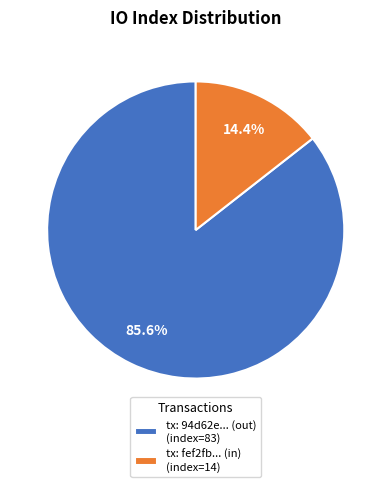

Count the number of slices in the pie.

2